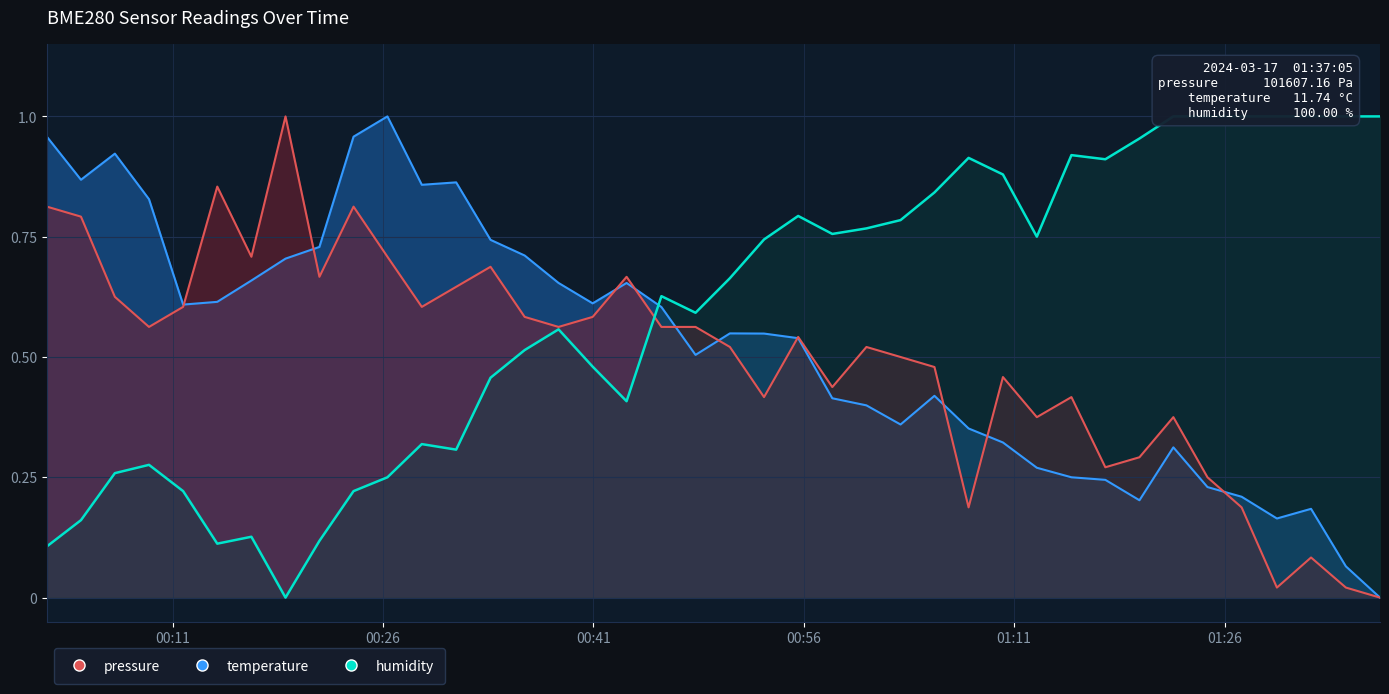

Count the number of data series in this chart.

3